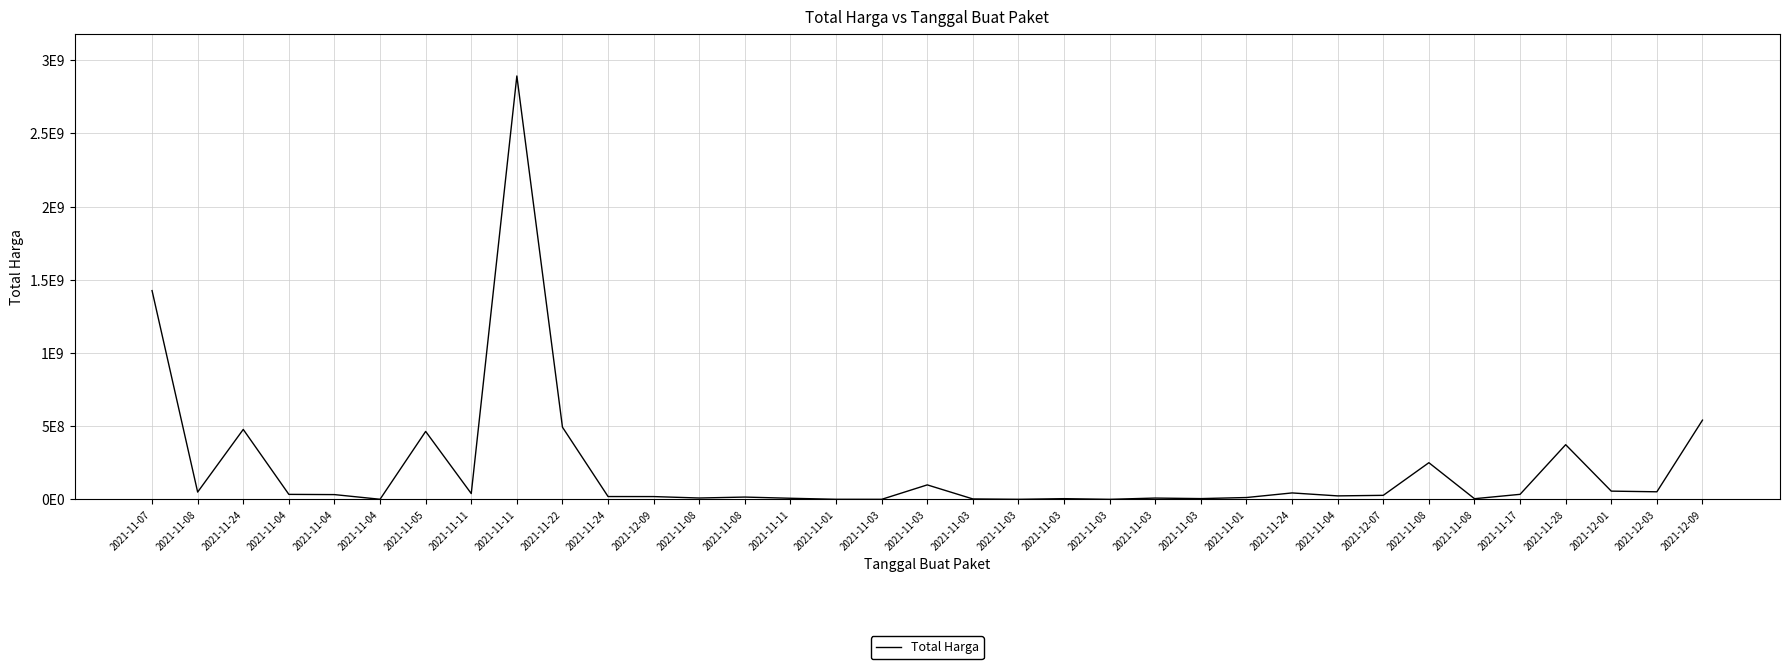

The chart shows a value of 1425867900 at 2021-11-07. True or false?

True